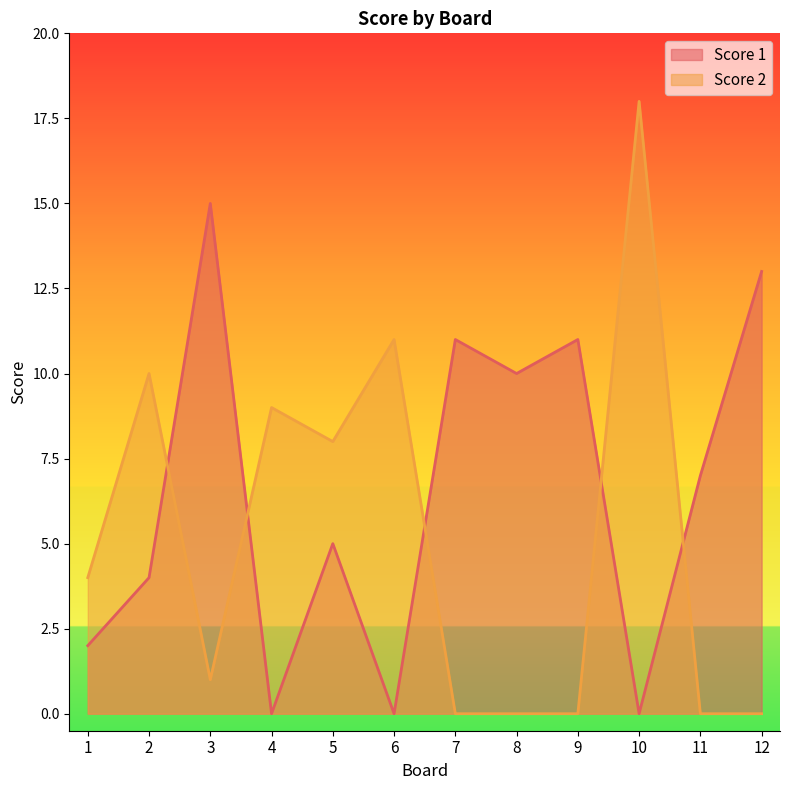

Reading right to left, list all the values displayed in this chart.

Score 1: 12=13	11=7	10=0	9=11	8=10	7=11	6=0	5=5	4=0	3=15	2=4	1=2
Score 2: 12=0	11=0	10=18	9=0	8=0	7=0	6=11	5=8	4=9	3=1	2=10	1=4